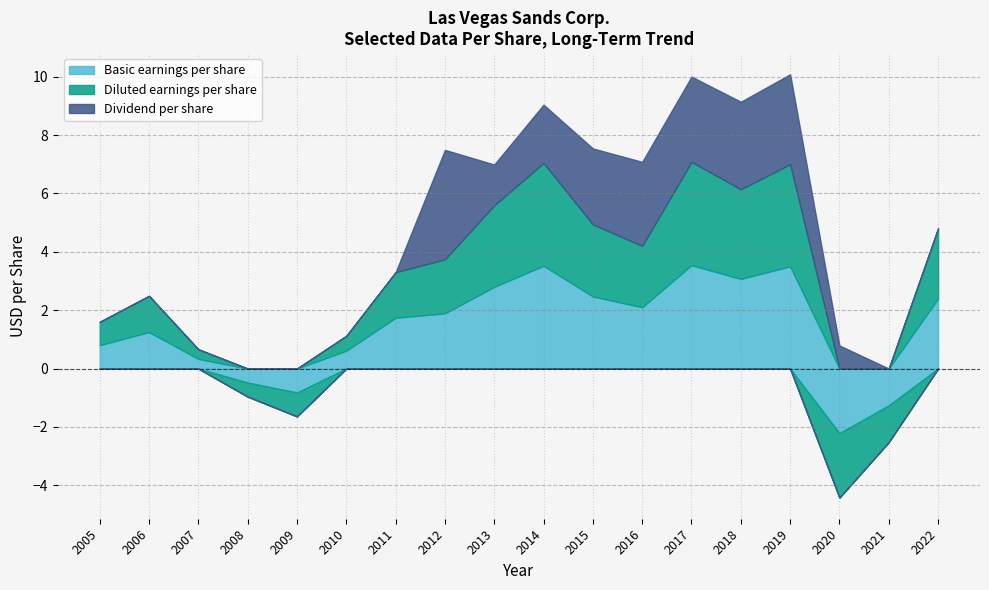

What is the value of the Dividend per share point at the 13th from the left?

2.9